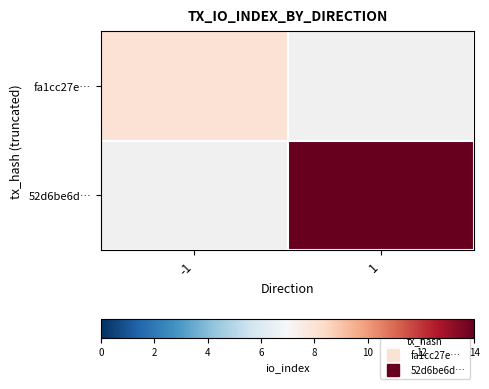

Between 1 and -1, which is larger?

-1